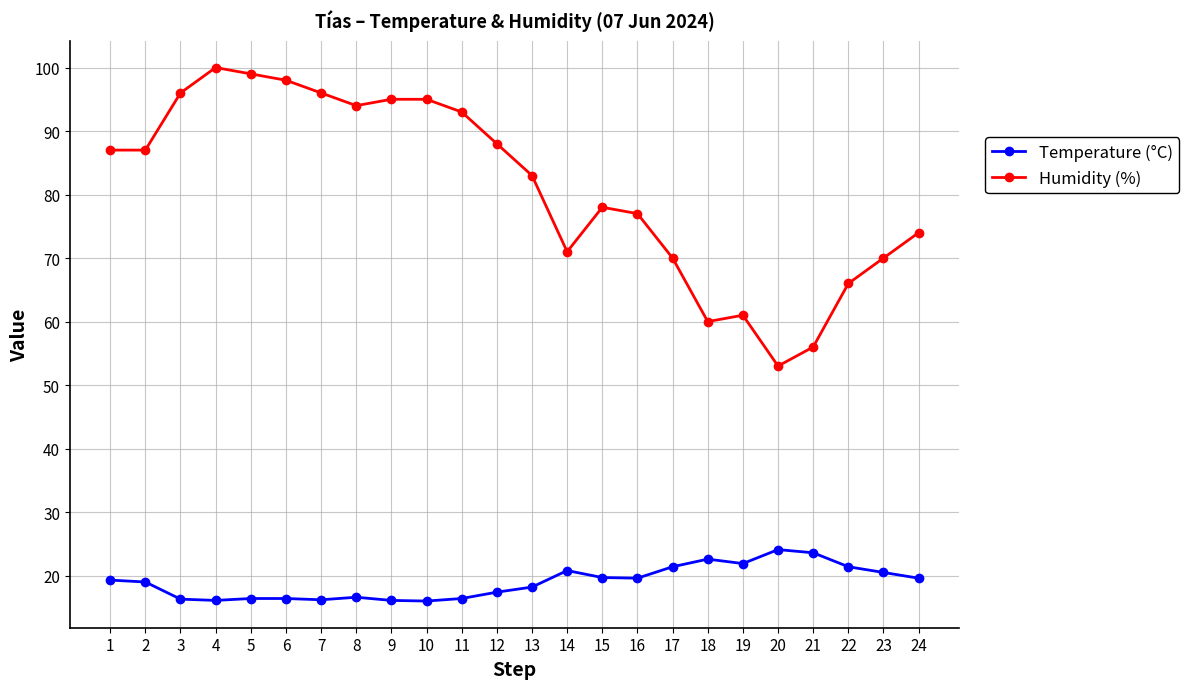

What is the spread (max minus min) of values at 21?

32.4